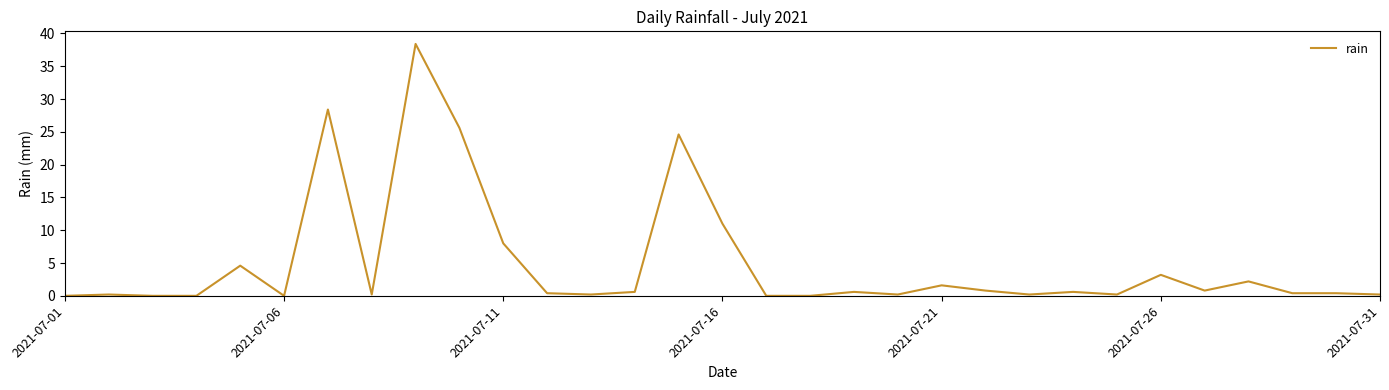

What is the maximum value shown in the chart?

38.4